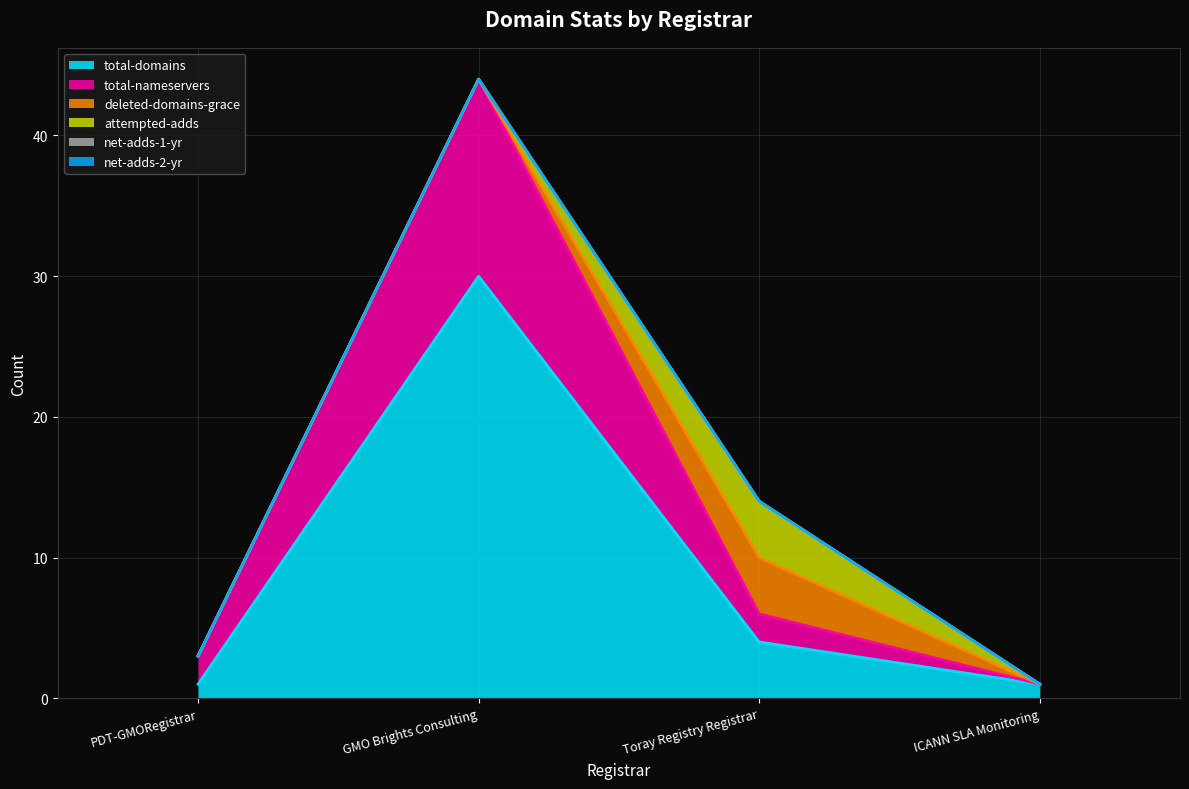

Where is deleted-domains-grace nearest to the value 2?

PDT-GMORegistrar